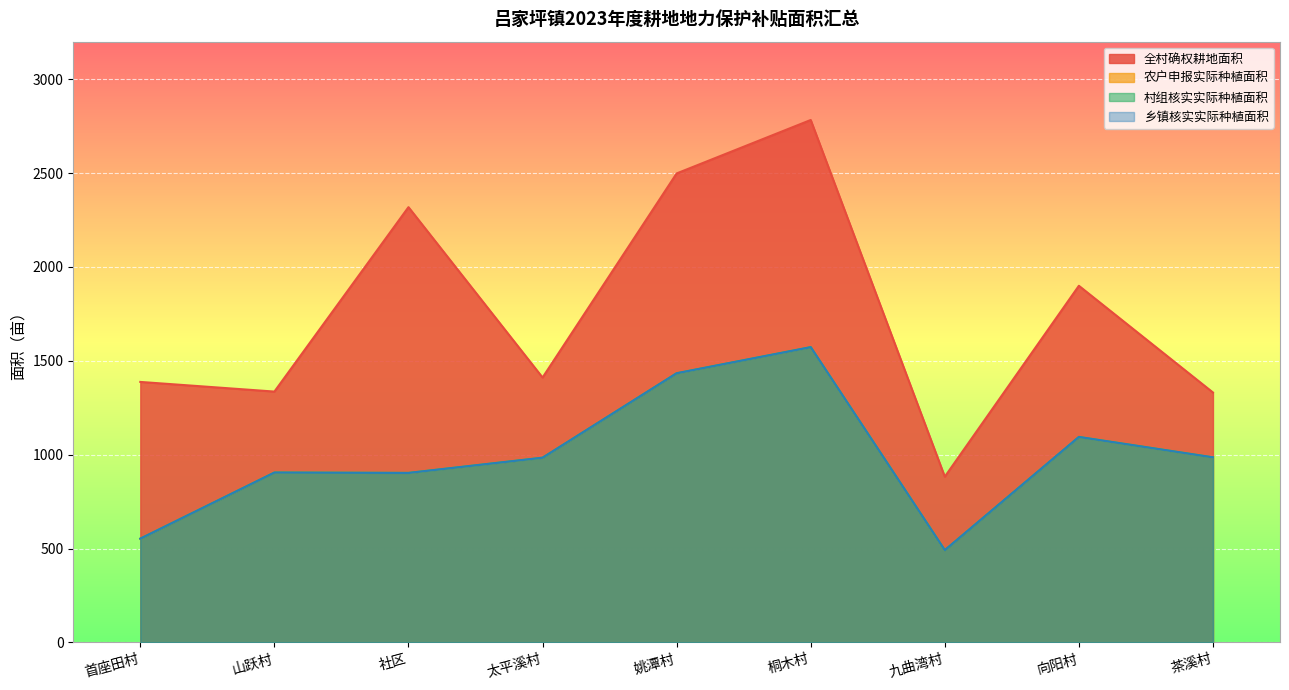

What is the label of the 5th point from the right?

姚潭村